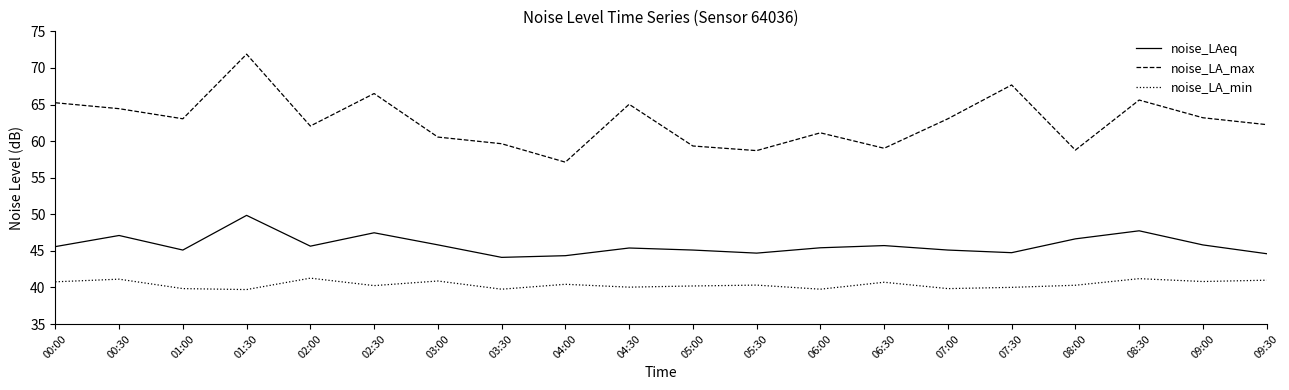

At 09:30, list the series in order from smallest to largest.

noise_LA_min, noise_LAeq, noise_LA_max